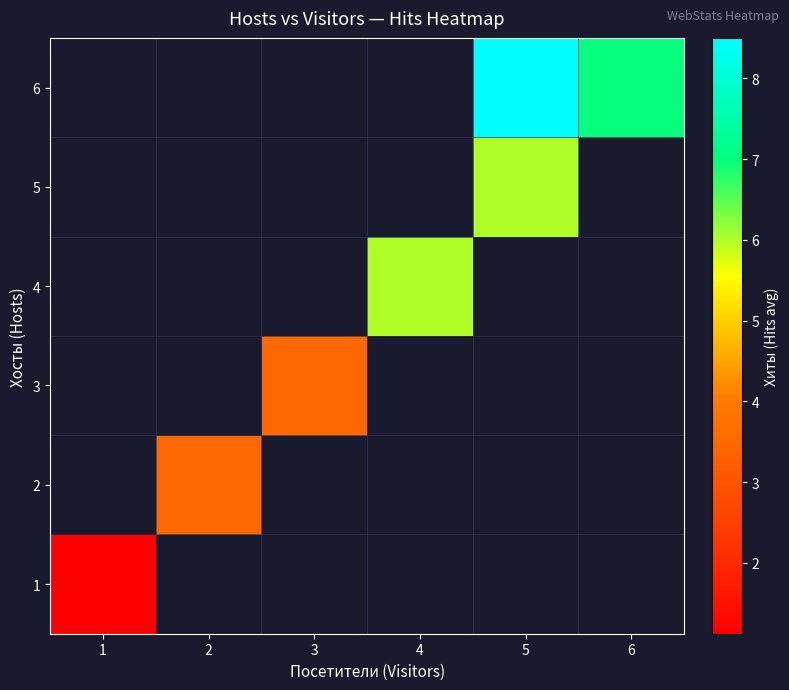

Which category has the lowest value in the 1 series?

1